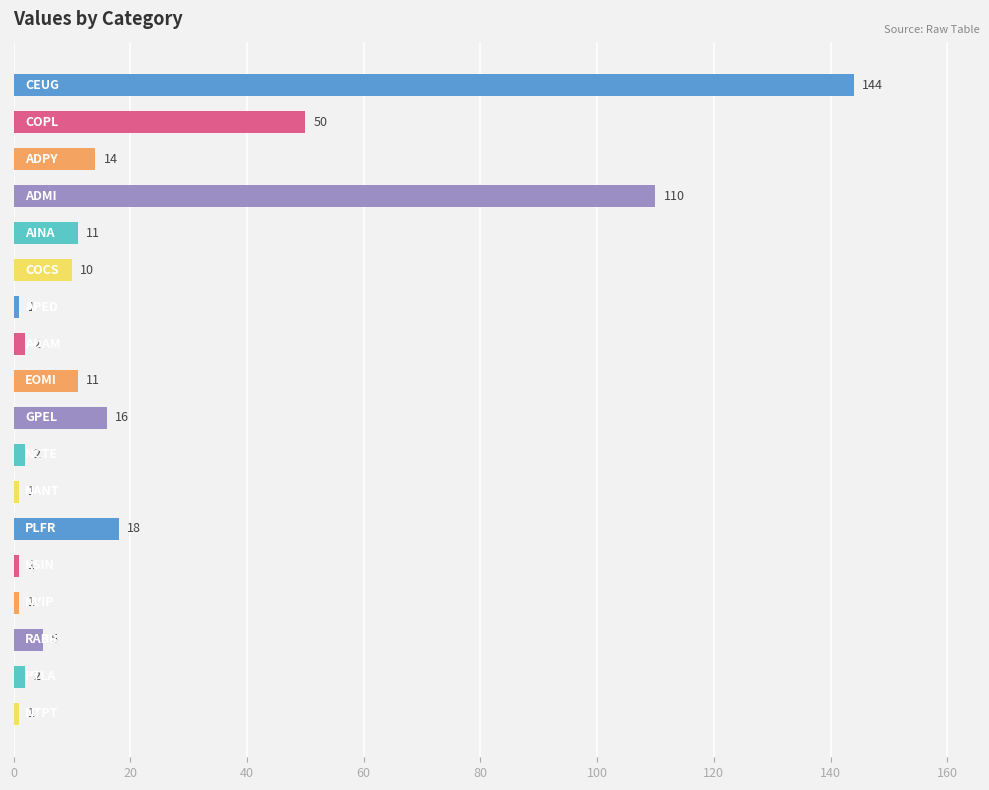

What is the difference between the maximum and second lowest values?

143